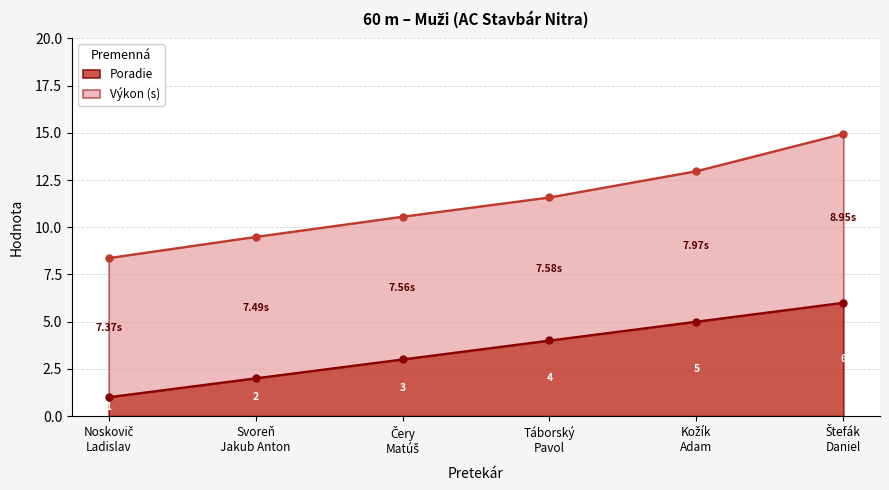

What is the value of the 1st point from the left?

1